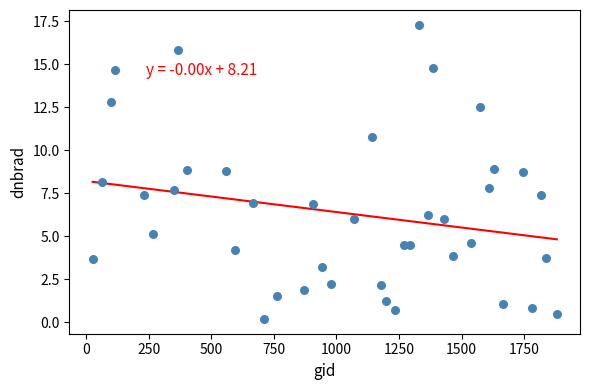

What is the range of Y values (max minus min)?

17.1